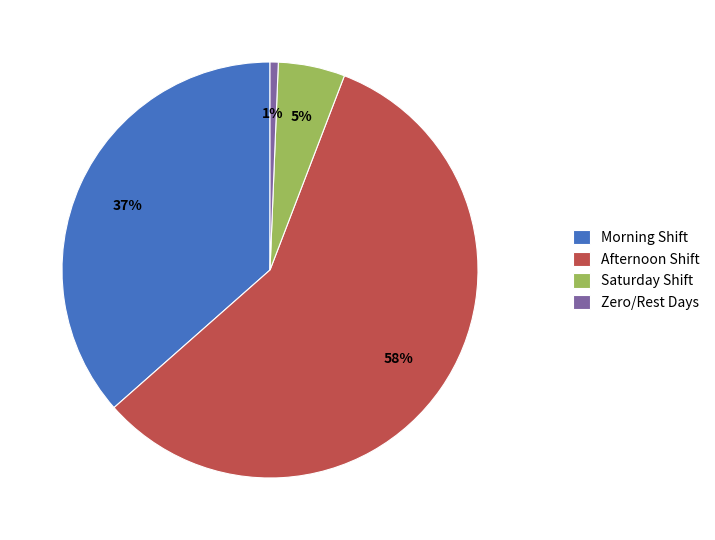

Which has a higher value, Morning Shift or Zero/Rest Days?

Morning Shift